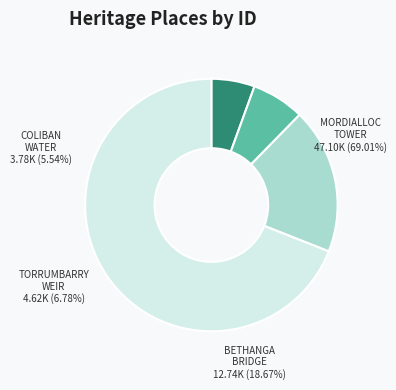

True or false: BETHANGA BRIDGE accounts for 19% of the total.

True